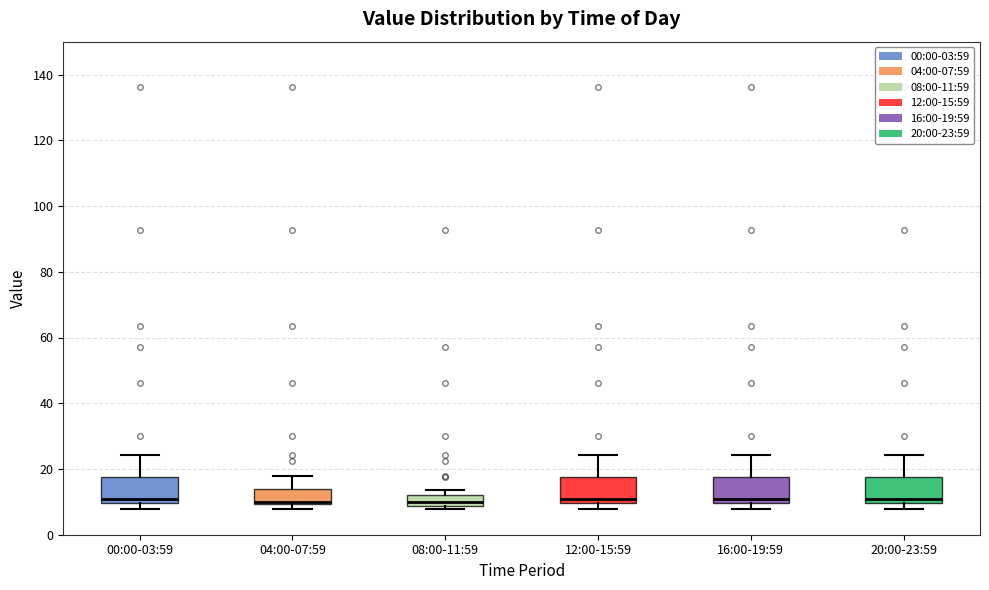

Reading left to right, transcribe this box plot: for each box, give where its median line is, the range the box spans, and where its two whiskers end, as read against the y-axis. The values are not printed on the chart, so give them approximately, as read against the axis.

00:00-03:59: median 10 (just above the box's lower edge), box 10 to 18, whiskers 8 to 24
04:00-07:59: median 10 (just above the box's lower edge), box 10 to 14, whiskers 8 to 18
08:00-11:59: median 10, box 8 to 12, whiskers 8 (just below the box's lower edge) to 14
12:00-15:59: median 10 (just above the box's lower edge), box 10 to 18, whiskers 8 to 24
16:00-19:59: median 10 (just above the box's lower edge), box 10 to 18, whiskers 8 to 24
20:00-23:59: median 10 (just above the box's lower edge), box 10 to 18, whiskers 8 to 24